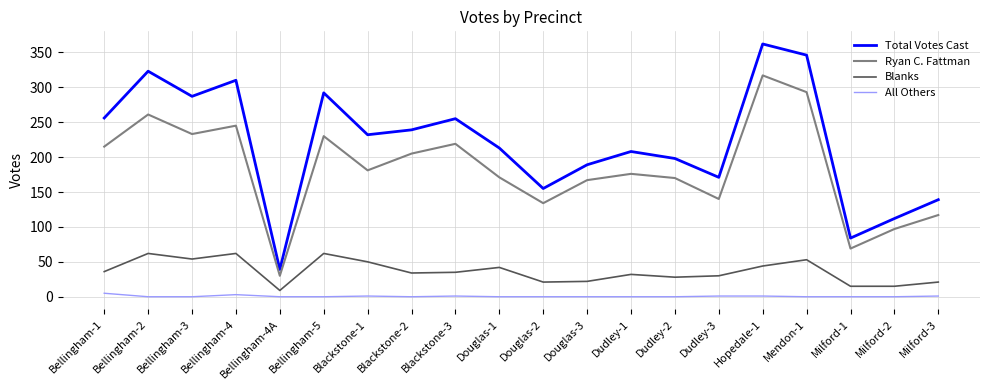

What is the difference between the second highest and minimum values in the Blanks series?

53